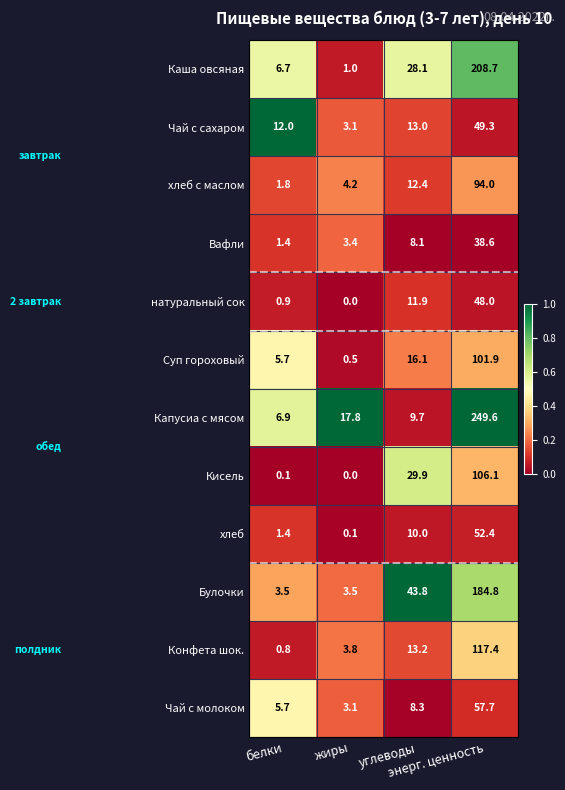

What is the difference between the maximum and minimum values in the Булочки series?

181.3